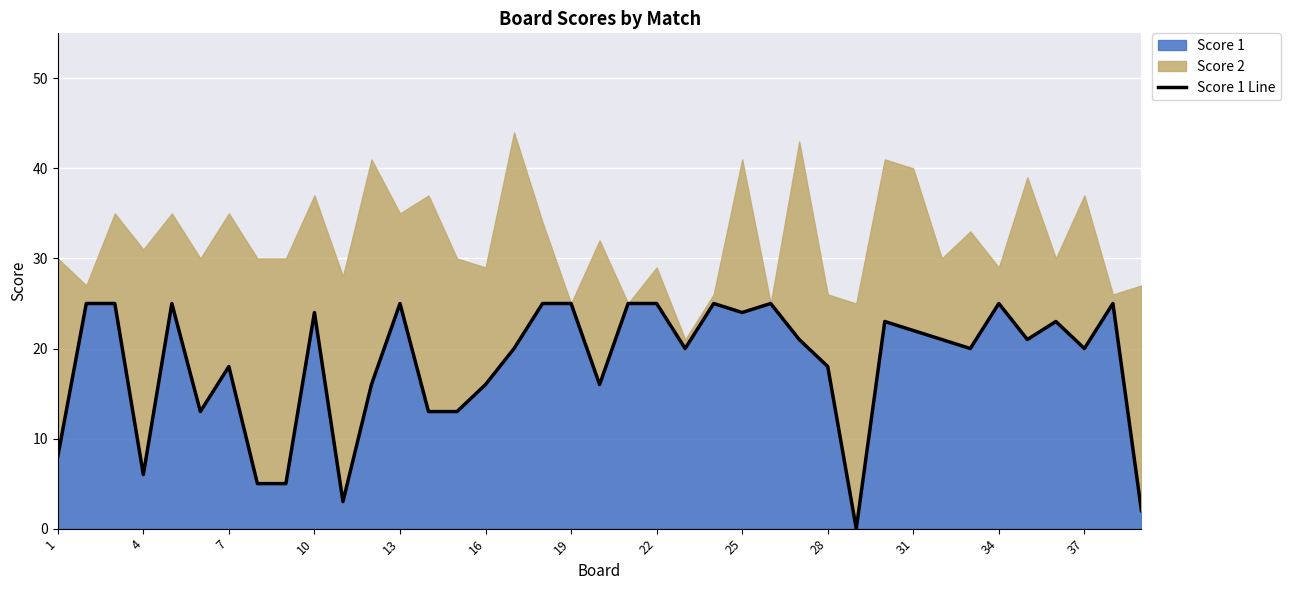

The value of Score 1 at 16 is 16. True or false?

True